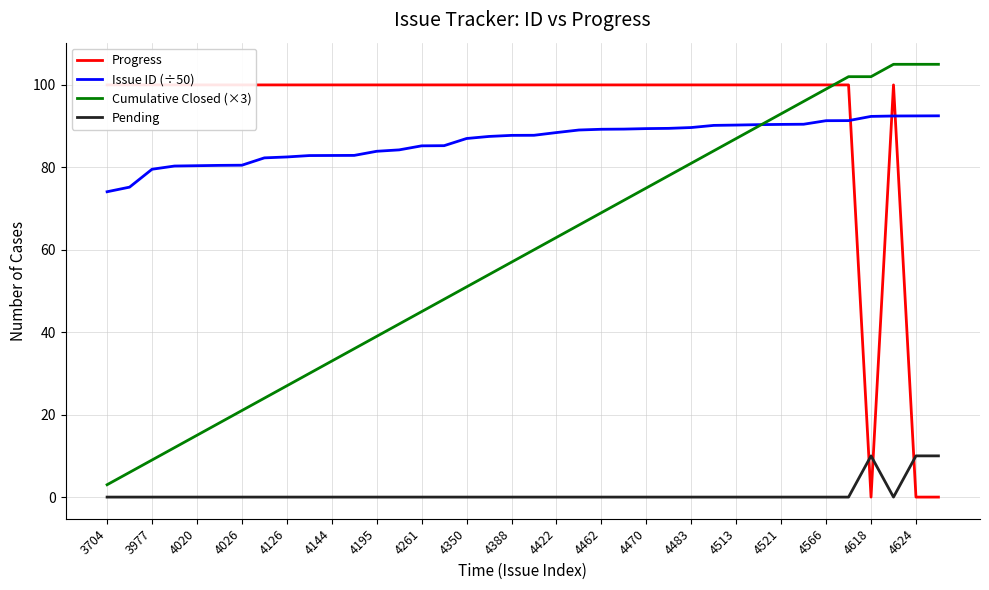

Reading right to left, transcribe all the data shown in this chart.

Progress: 0.0	0.0	100.0	0.0	100.0	100.0	100.0	100.0	100.0	100.0	100.0	100.0	100.0	100.0	100.0	100.0	100.0	100.0	100.0	100.0	100.0	100.0	100.0	100.0	100.0	100.0	100.0	100.0	100.0	100.0	100.0	100.0	100.0	100.0	100.0	100.0	100.0	100.0
Issue ID (÷50): 92.5	92.5	92.5	92.4	91.3	91.3	90.5	90.4	90.4	90.3	90.2	89.7	89.5	89.4	89.3	89.2	89.1	88.4	87.8	87.8	87.5	87.0	85.3	85.2	84.2	83.9	82.9	82.9	82.9	82.5	82.3	80.5	80.5	80.4	80.3	79.5	75.2	74.1
Cumulative Closed (×3): 105.0	105.0	105.0	102.0	102.0	99.0	96.0	93.0	90.0	87.0	84.0	81.0	78.0	75.0	72.0	69.0	66.0	63.0	60.0	57.0	54.0	51.0	48.0	45.0	42.0	39.0	36.0	33.0	30.0	27.0	24.0	21.0	18.0	15.0	12.0	9.0	6.0	3.0
Pending: 10.0	10.0	0.0	10.0	0.0	0.0	0.0	0.0	0.0	0.0	0.0	0.0	0.0	0.0	0.0	0.0	0.0	0.0	0.0	0.0	0.0	0.0	0.0	0.0	0.0	0.0	0.0	0.0	0.0	0.0	0.0	0.0	0.0	0.0	0.0	0.0	0.0	0.0